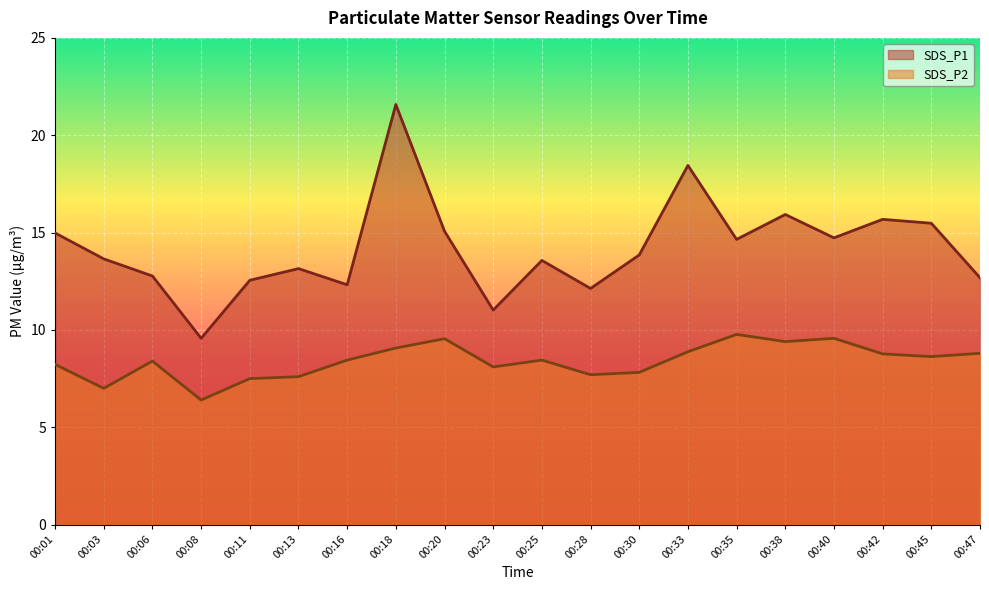

At which label does SDS_P2 first exceed 8?

00:01